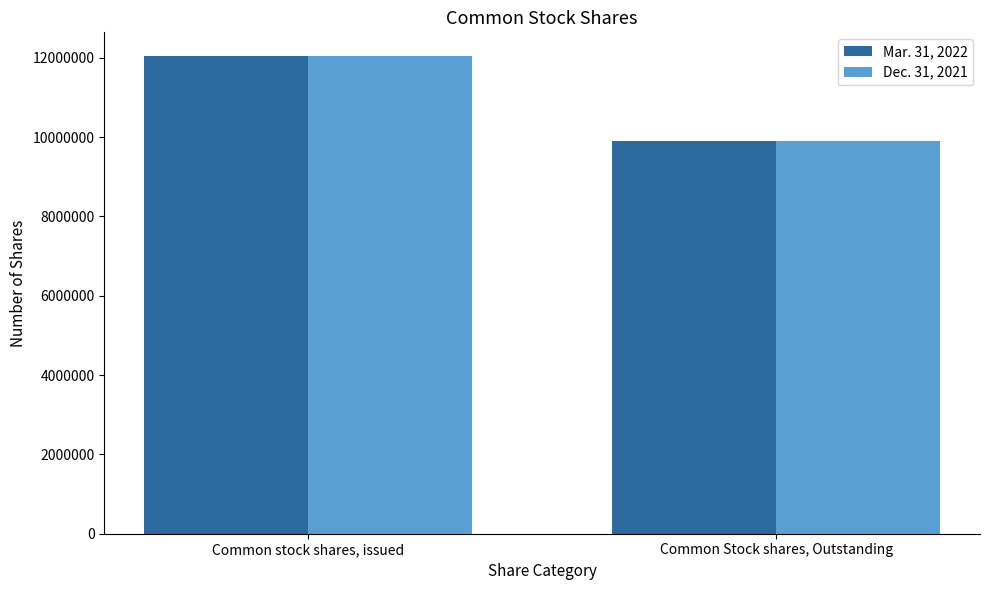

How many bars are there in each group?

2